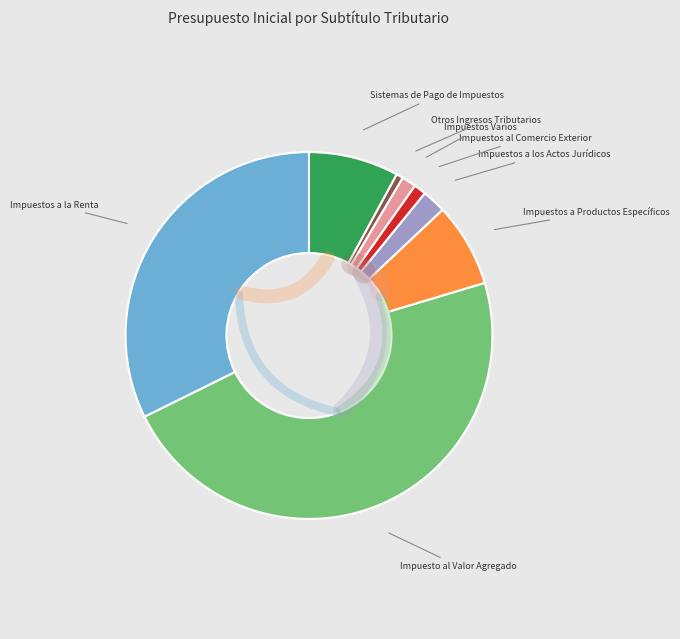

To the nearest percent, what is the combined percentage of Impuestos Varios and Impuesto al Valor Agregado?

49%